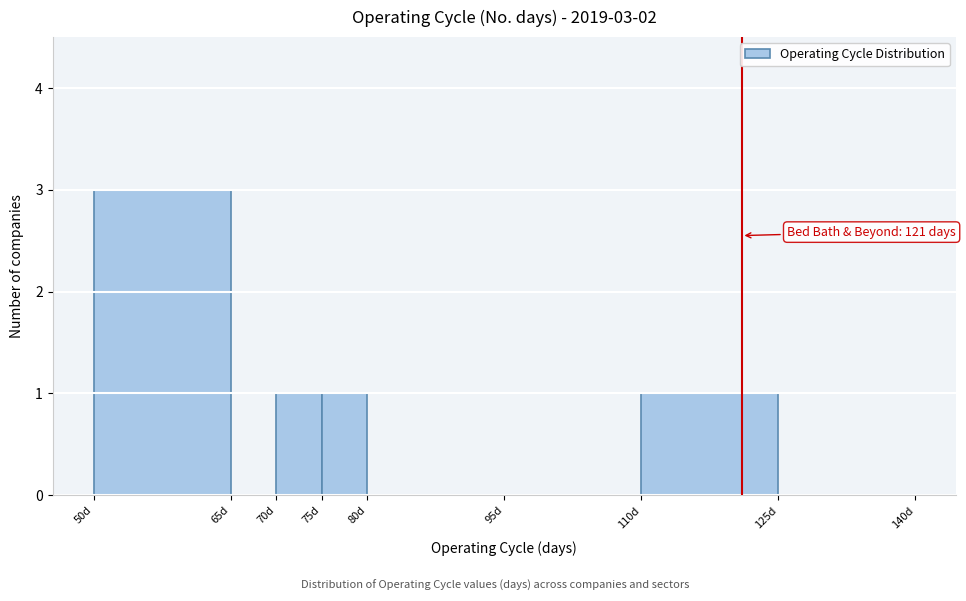

Which range on the x-axis has the tallest bar?

50 to 65